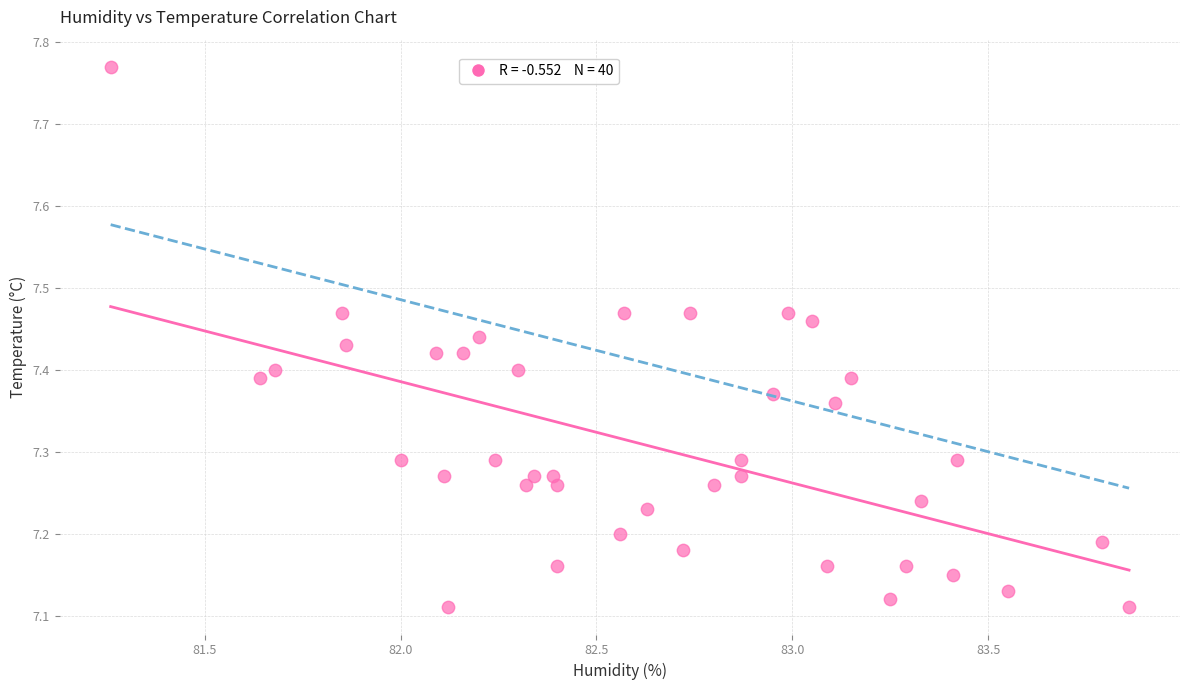

What is the range of Y values (max minus min)?

0.7